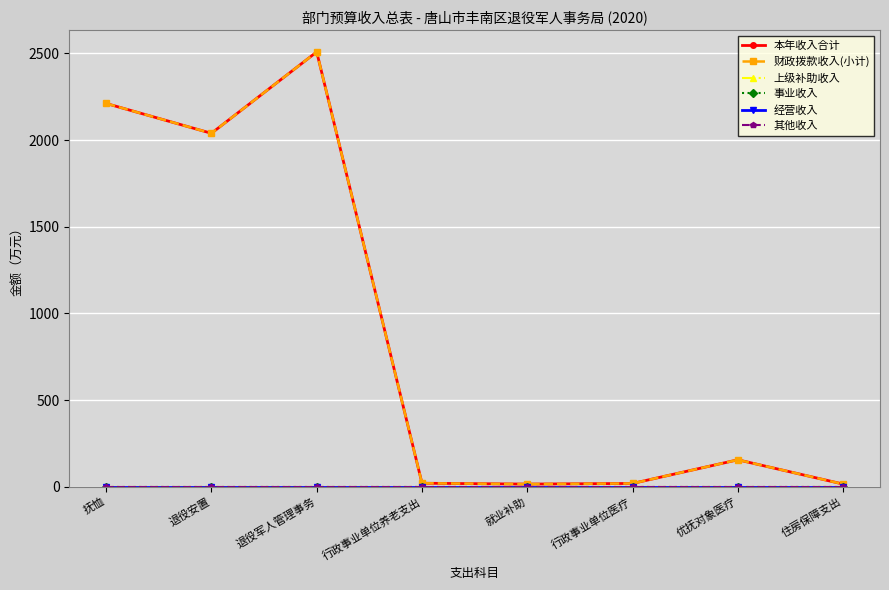

Does the chart have visible grid lines?

Yes